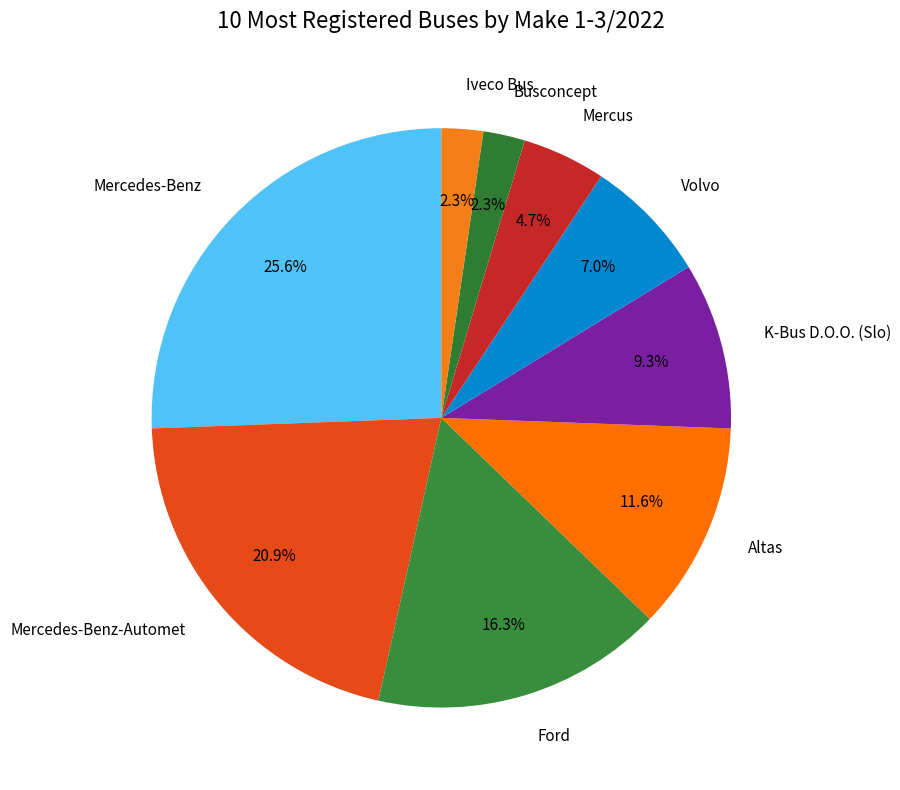

What is the ratio of the value at Ford to the value at Altas?

1.4